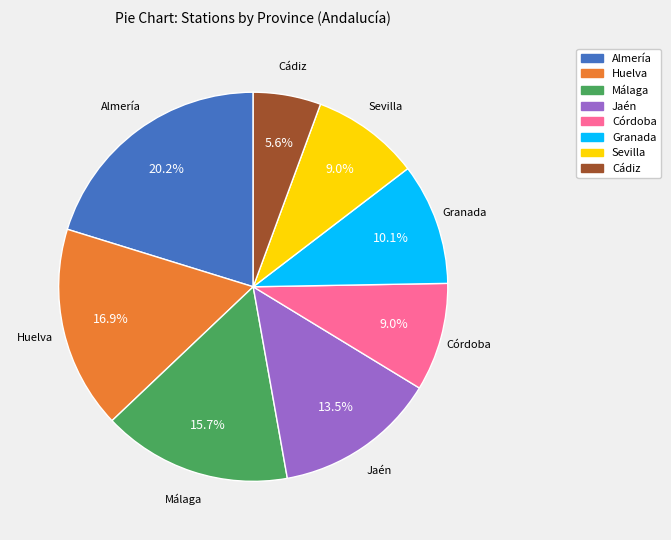

Does Granada represent more than half of the total?

No